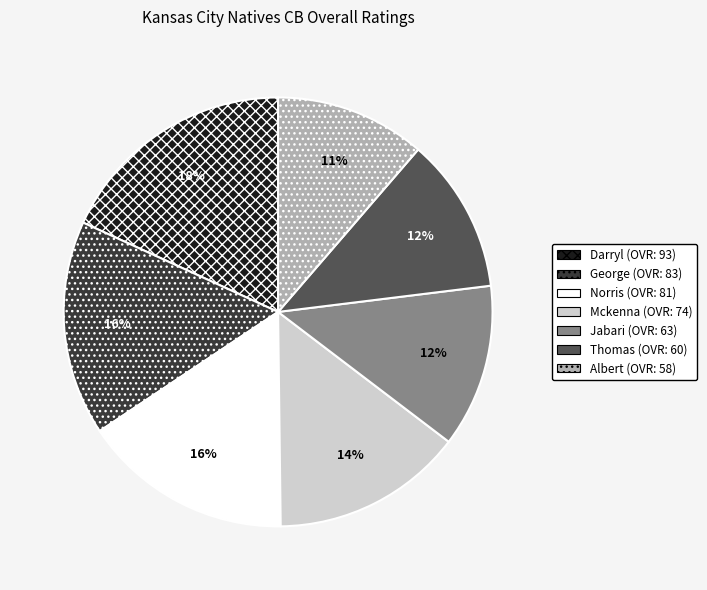

Is the sum of Jabari and Thomas greater than half?

No